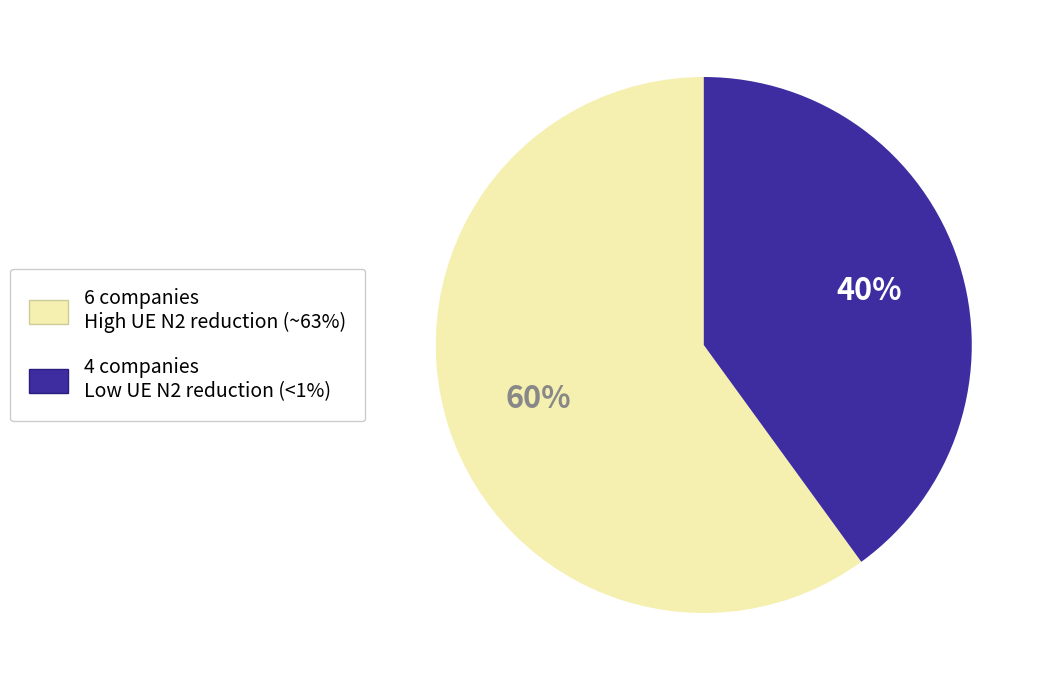

What is the ratio of the value at 4 companies Low UE N2 reduction (<1%) to the value at 6 companies High UE N2 reduction (~63%)?

0.7